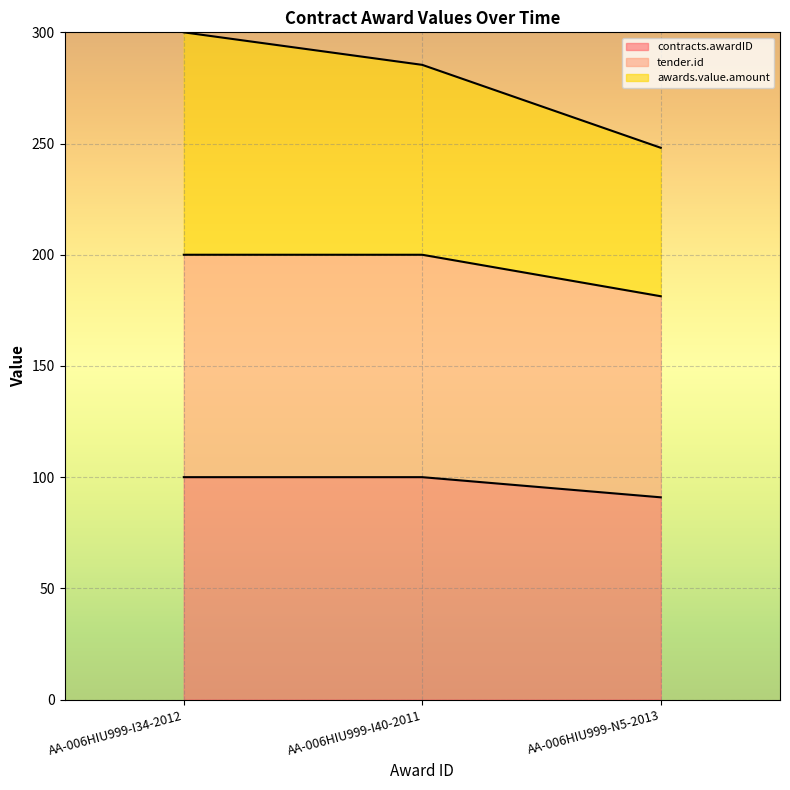

Between AA-006HIU999-I34-2012 and AA-006HIU999-N5-2013, which is larger?

AA-006HIU999-I34-2012